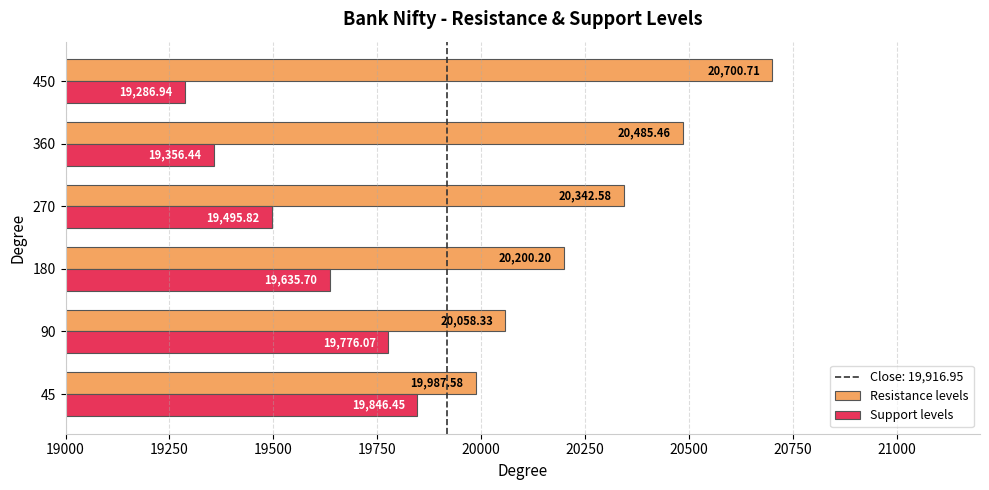

What is the highest value of the Resistance levels series?

20700.7